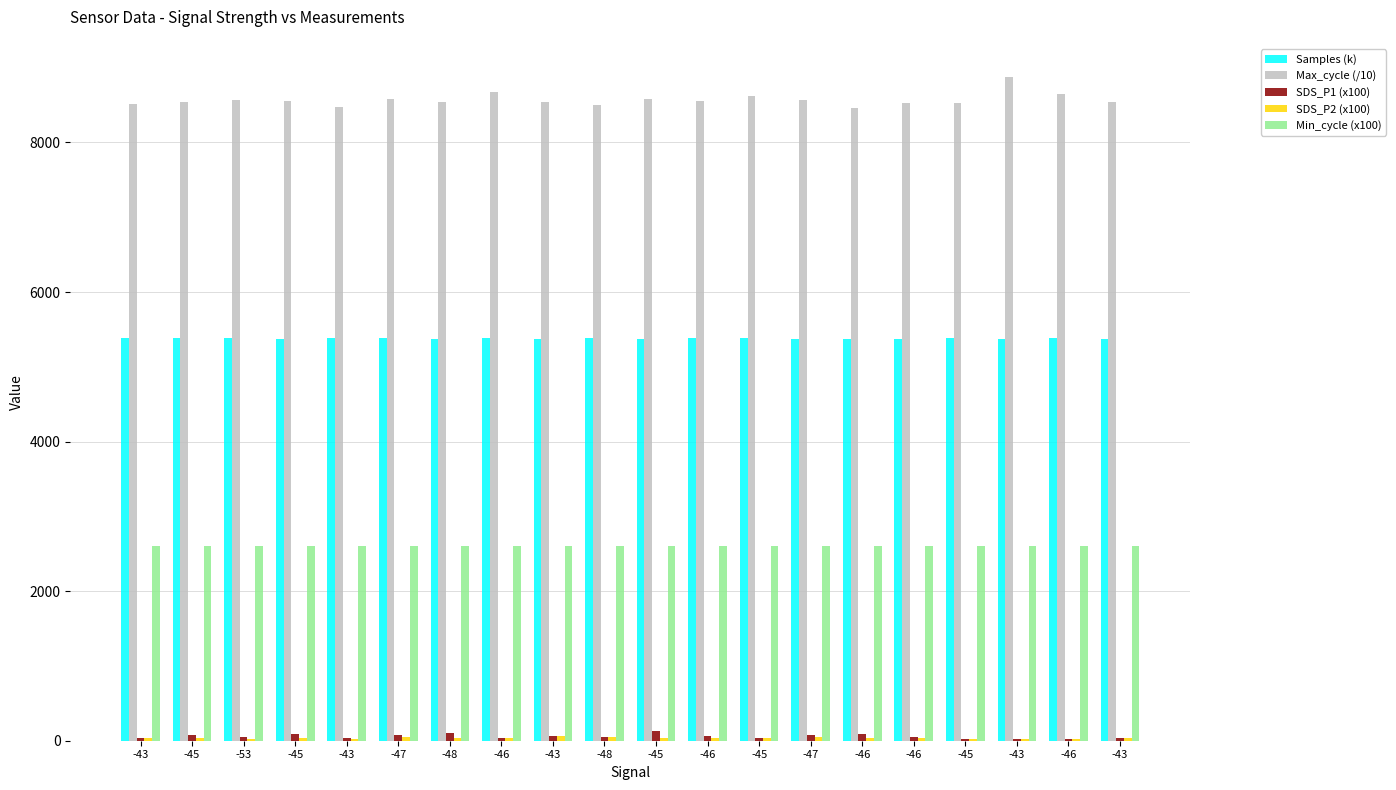

What is the lowest value of the SDS_P1 (x100) series?

20.0